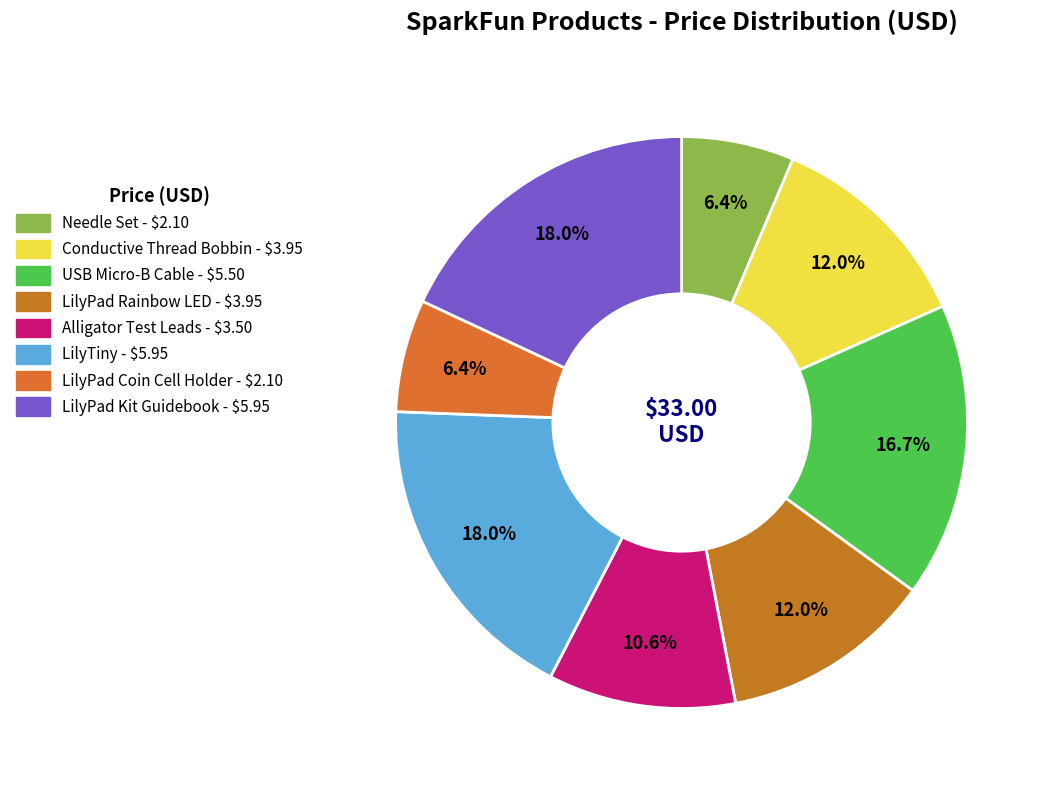

Does any single category account for the majority?

No